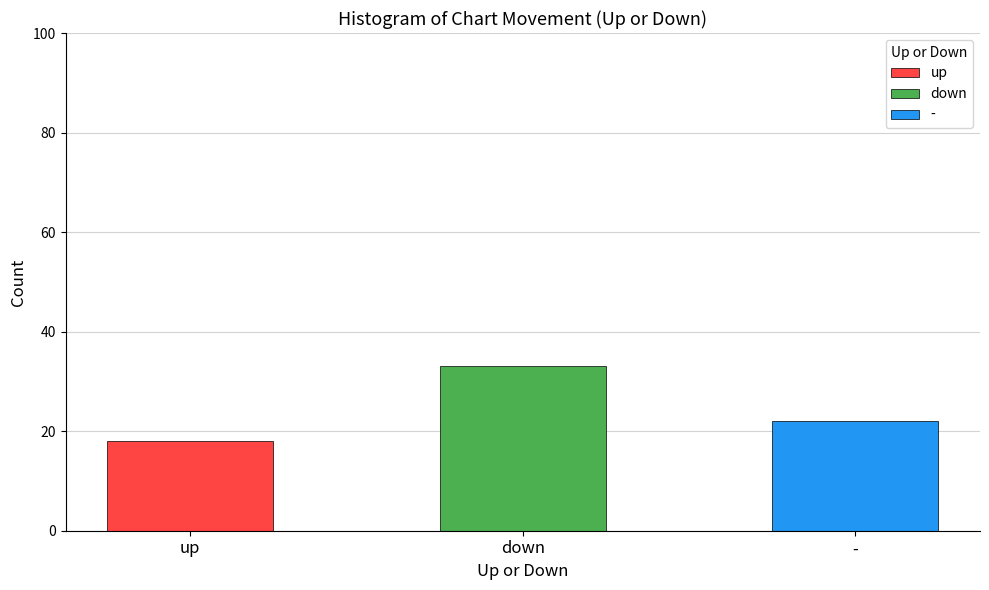

Rank the categories by value from highest to lowest.

down, -, up